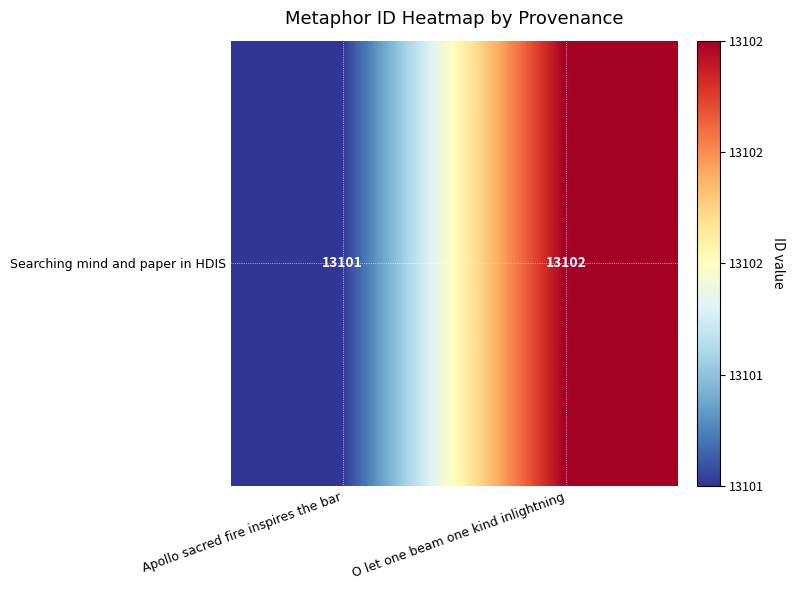

What is the average value?

13102